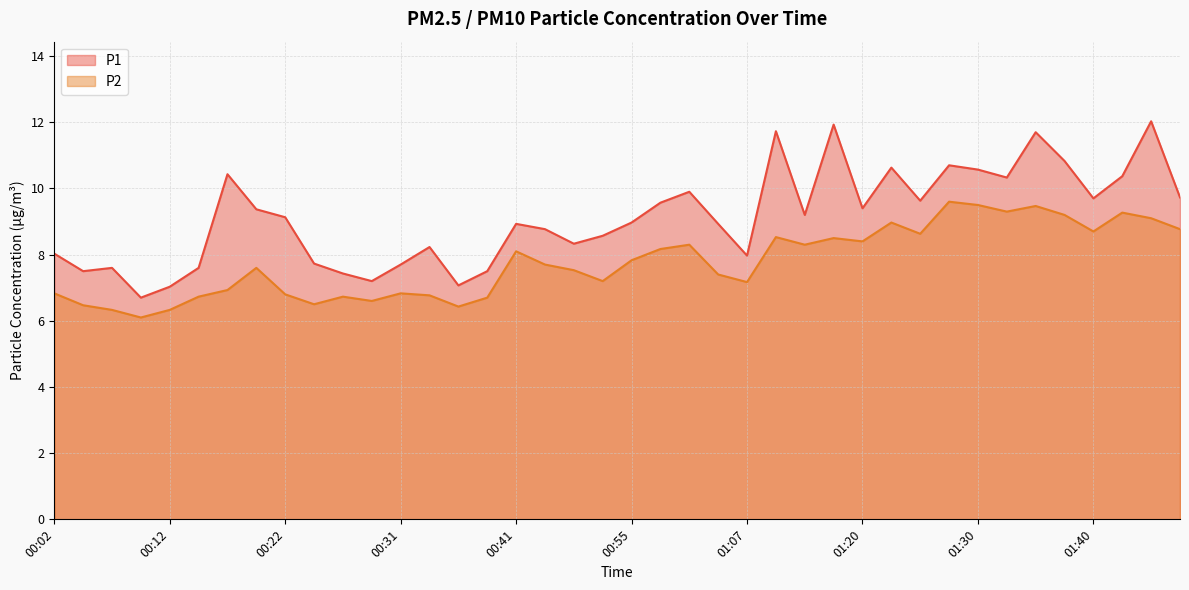

Does the chart display data point markers on the line(s)?

No